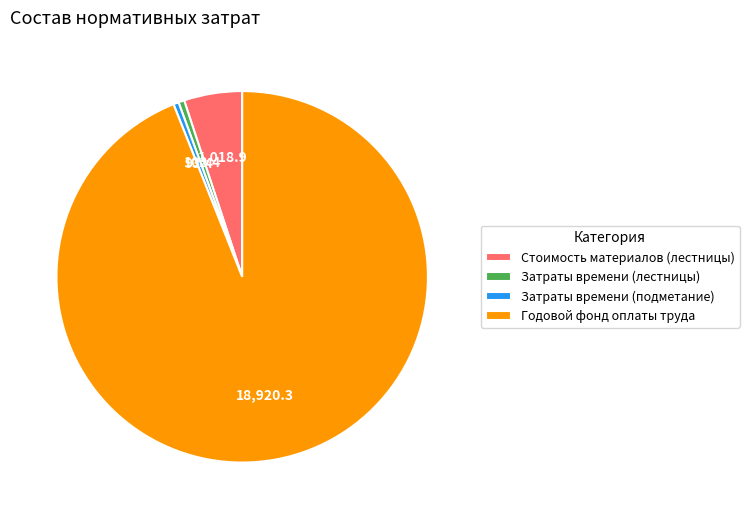

How many segments does this pie chart have?

4